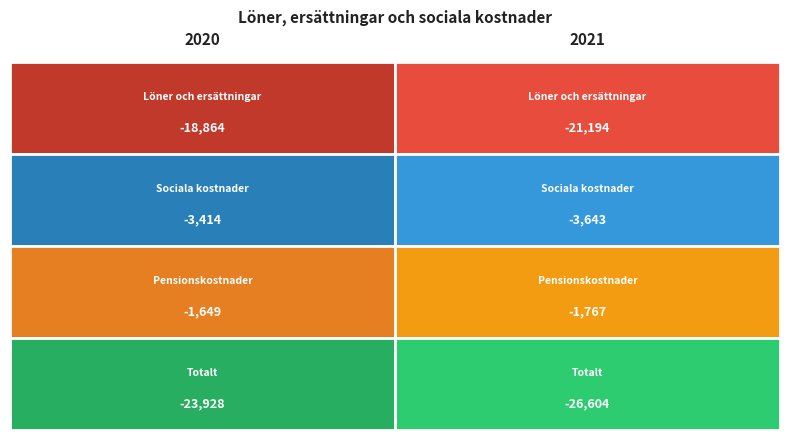

Reading left to right, list all the values displayed in this chart.

Löner och ersättningar: -18864	-21194
Sociala kostnader: -3414	-3643
Pensionskostnader: -1649	-1767
Totalt: -23928	-26604